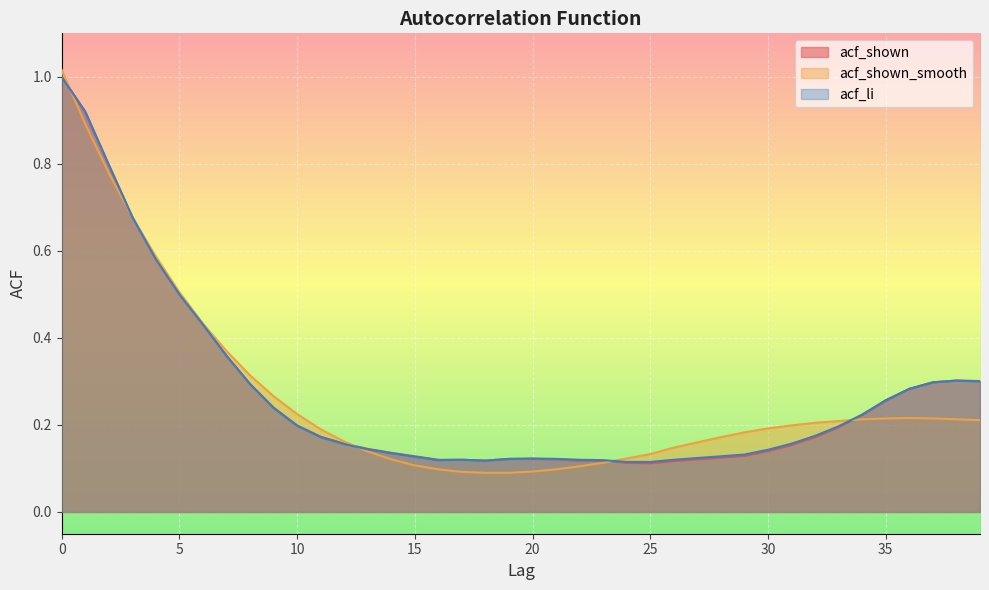

What is the difference between the maximum and second lowest values in the acf_li series?

0.9